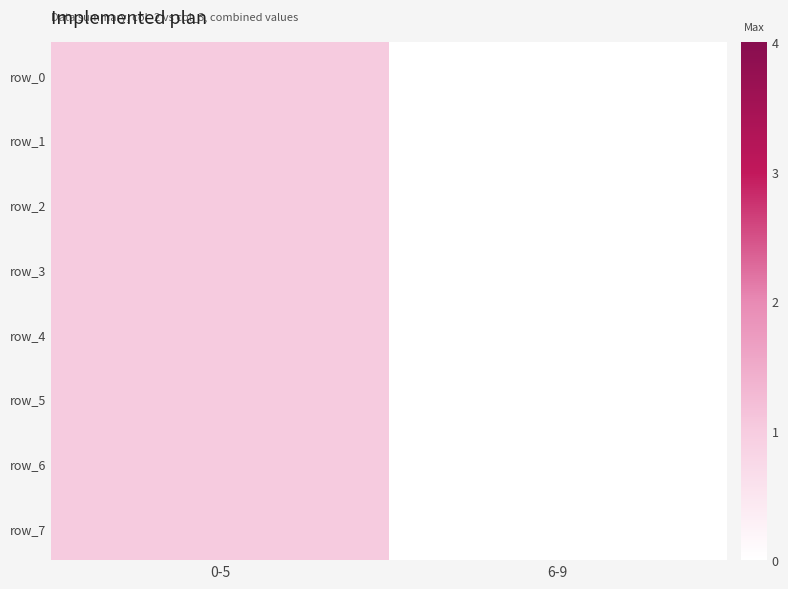

The value of row_1 at 0-5 is 1. True or false?

True